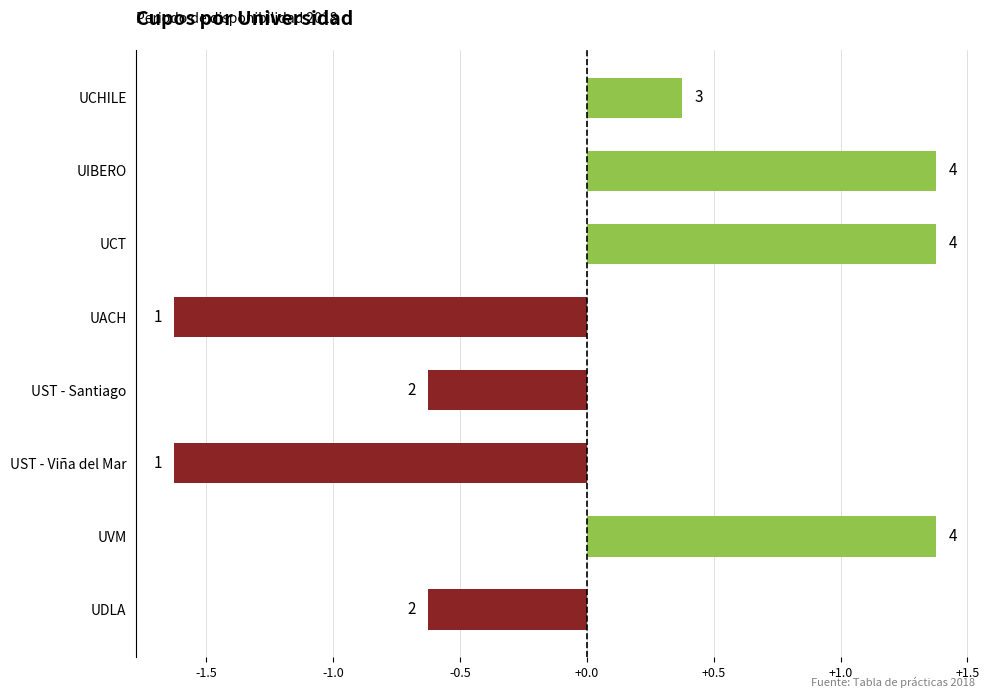

Does the chart contain any negative values?

Yes